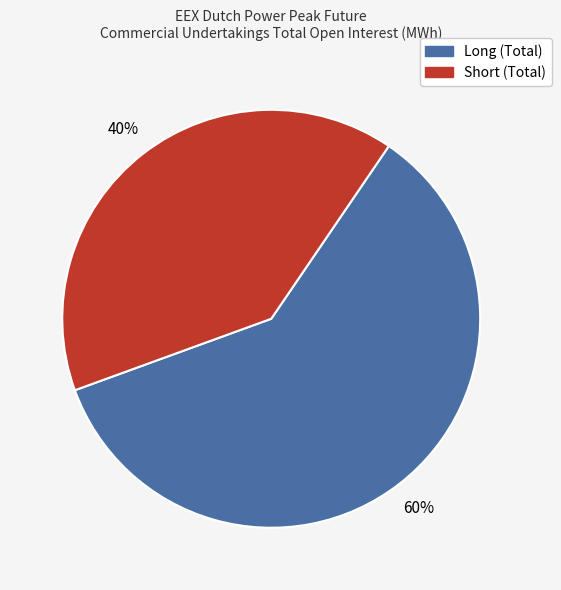

To the nearest percent, what is the average slice percentage?

50%